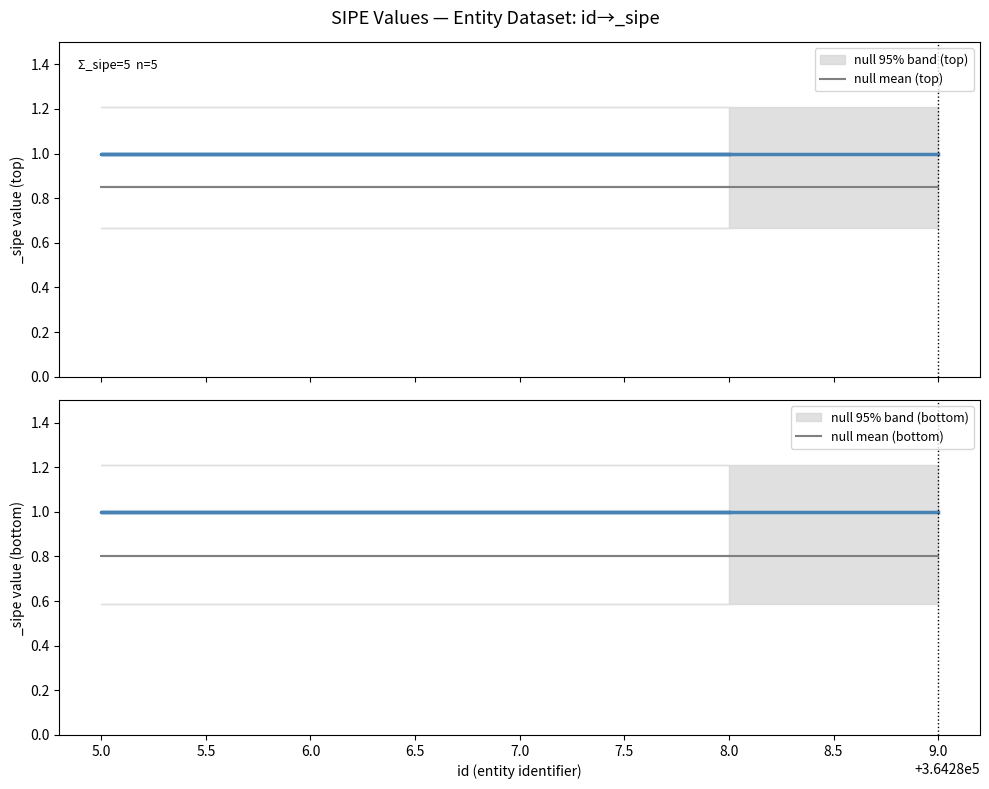

The value of null mean (top) at 7.0 is 1.2. True or false?

False